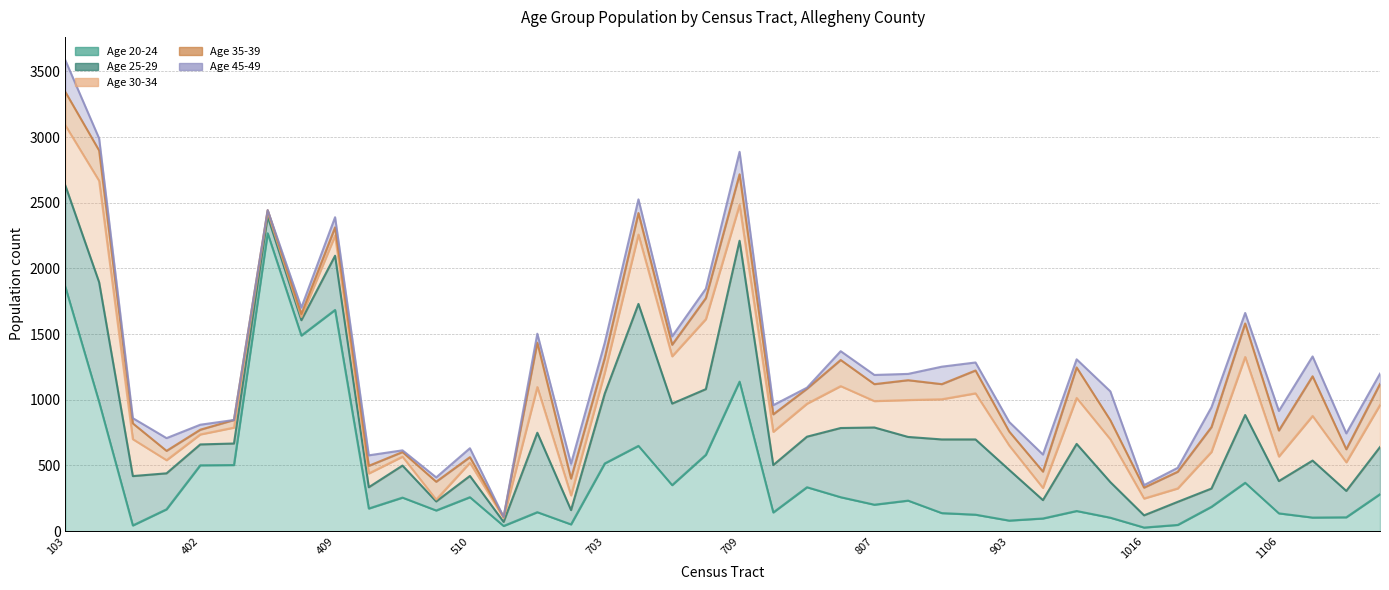

Which has a higher value, 703 or 506?

703